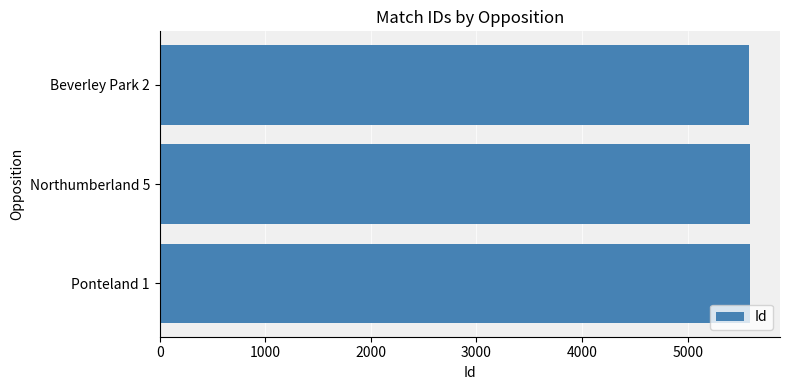

What is the label of the 1st bar from the top?

Beverley Park 2